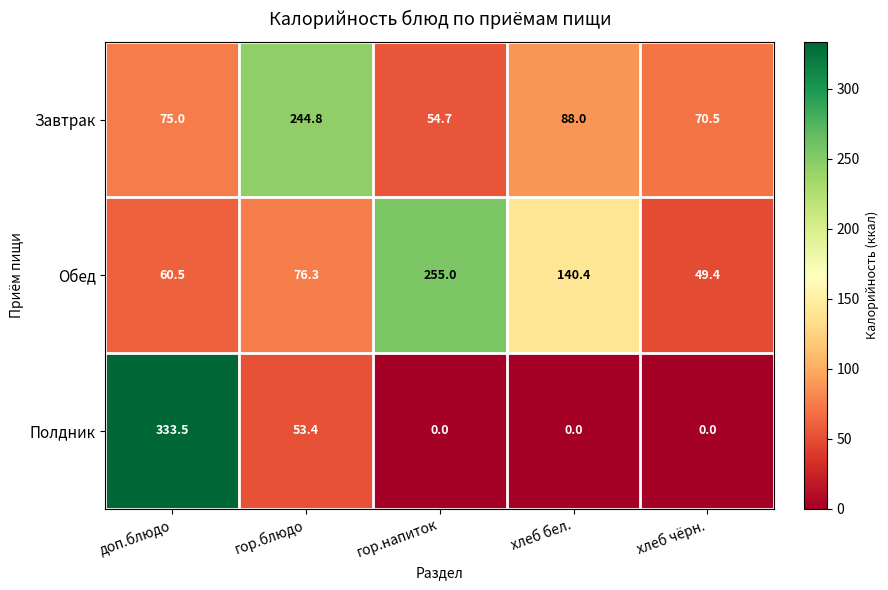

Rank the series at гор.блюдо from highest to lowest value.

Завтрак, Обед, Полдник